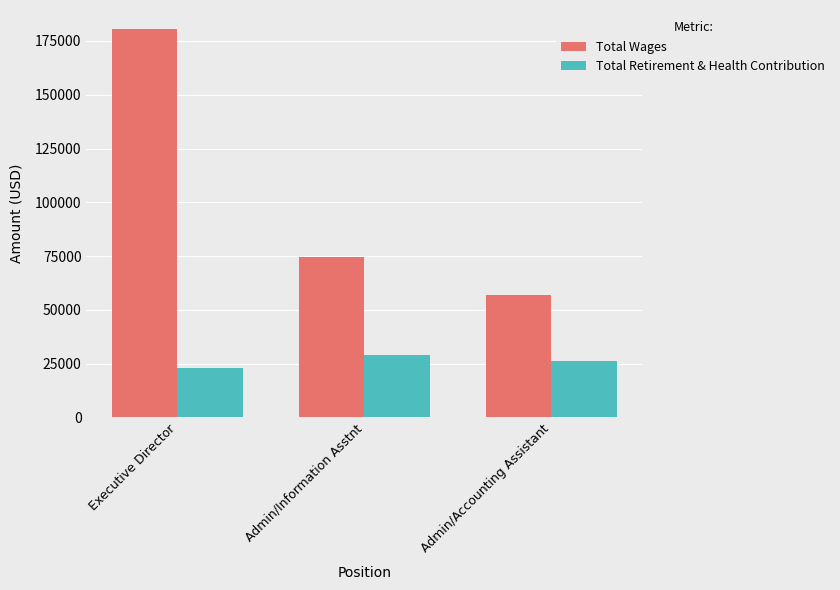

List the labels in order of Total Retirement & Health Contribution value, largest first.

Admin/Information Asstnt, Admin/Accounting Assistant, Executive Director